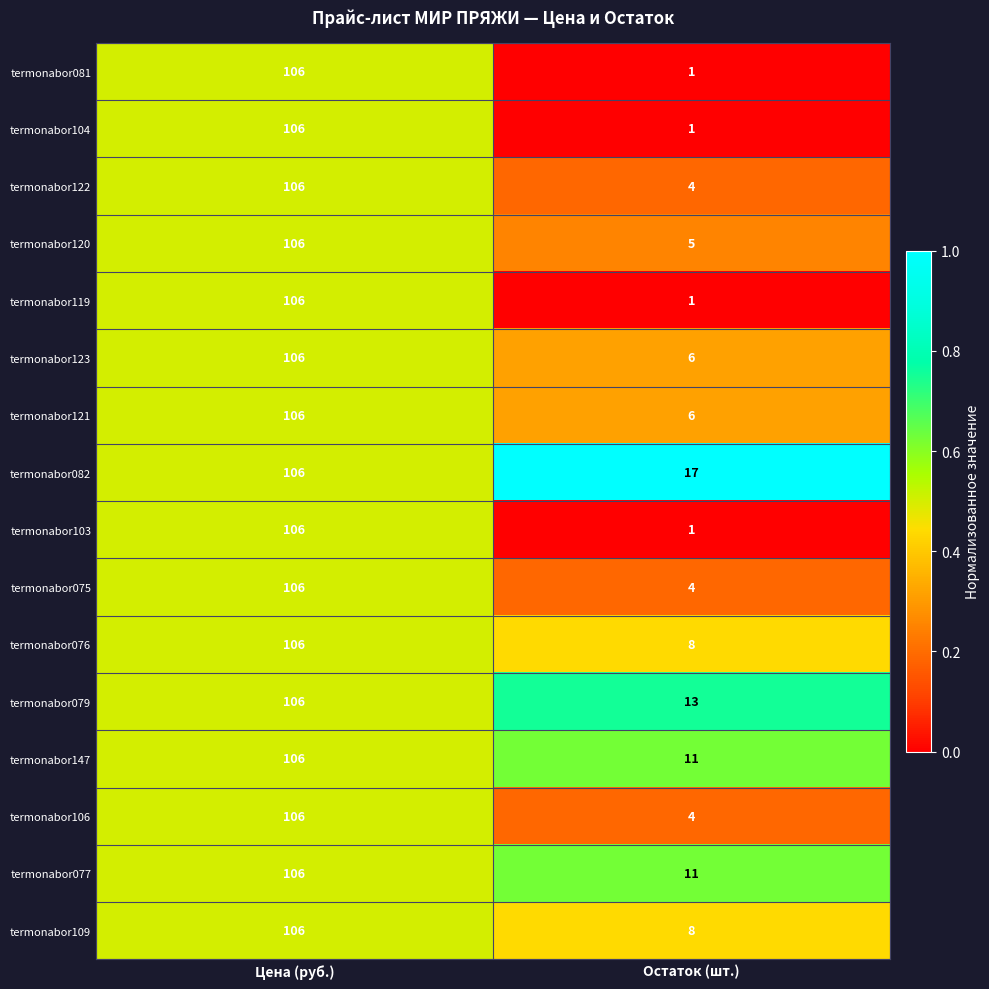

Which label corresponds to the largest value in the chart?

Цена (руб.)